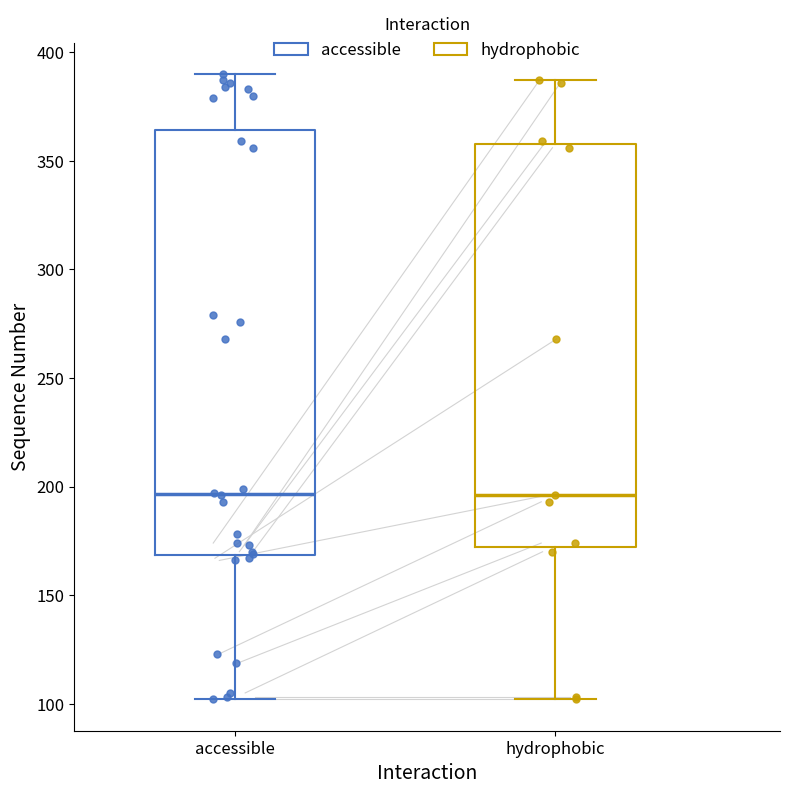

Which box is the tallest, from its lower edge to its upper edge?

accessible